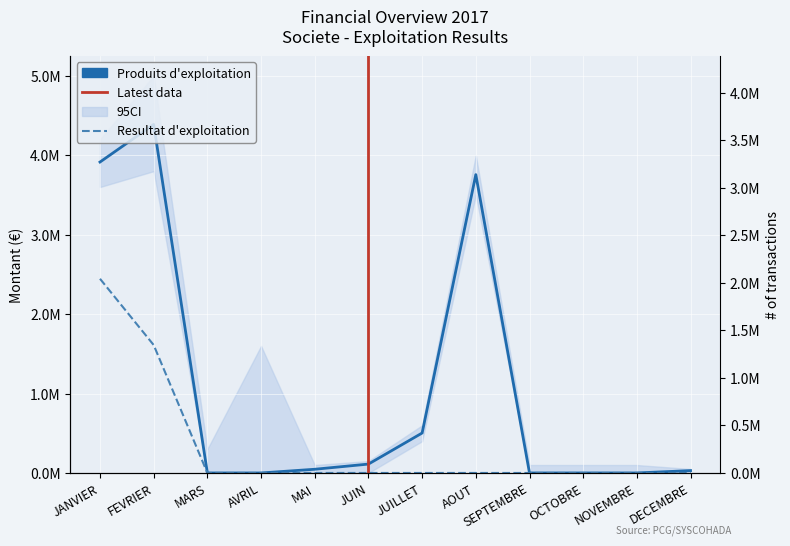

Where is Produits d'exploitation nearest to the value 2193910?

AOUT